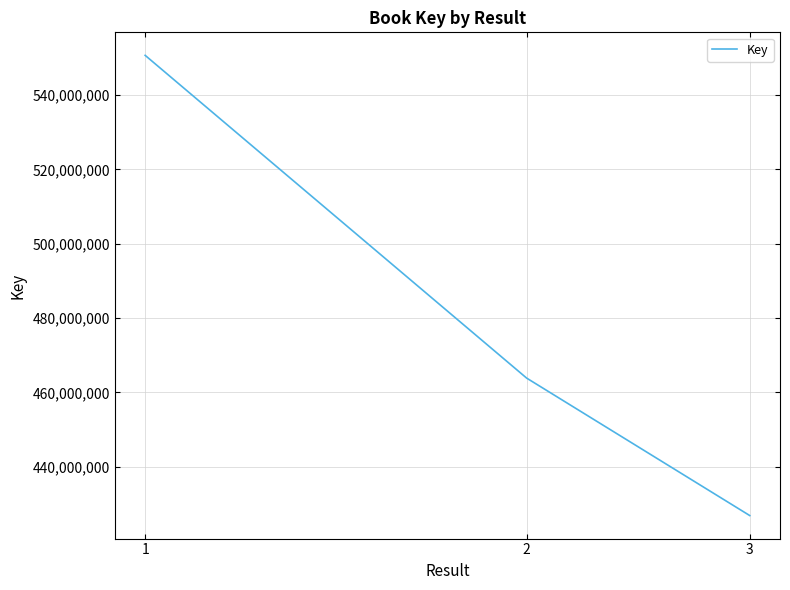

What is the difference between the maximum and minimum values?

123824548